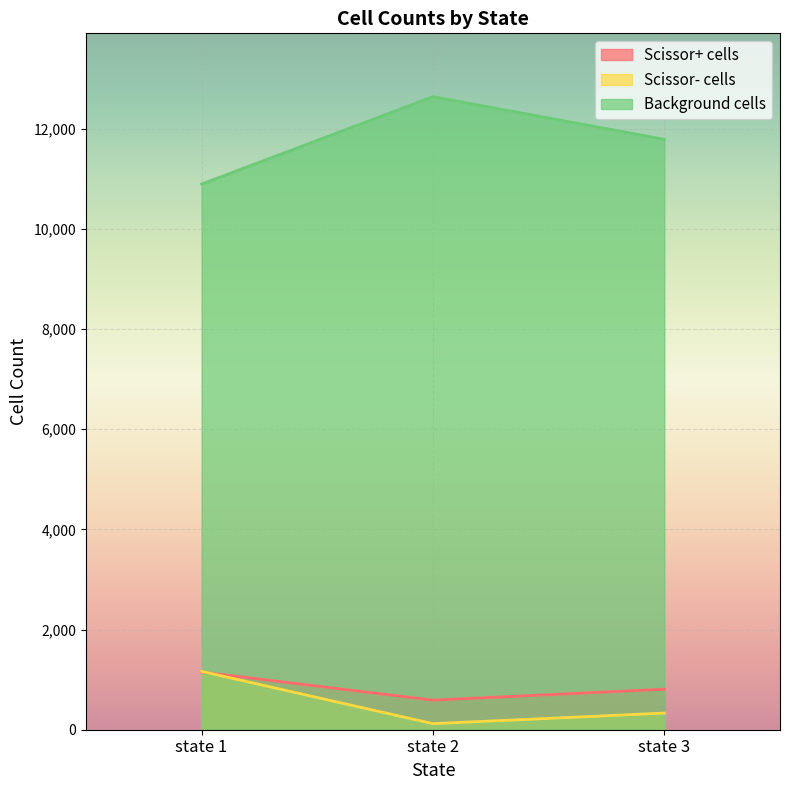

Which series has the widest spread of values?

Background cells